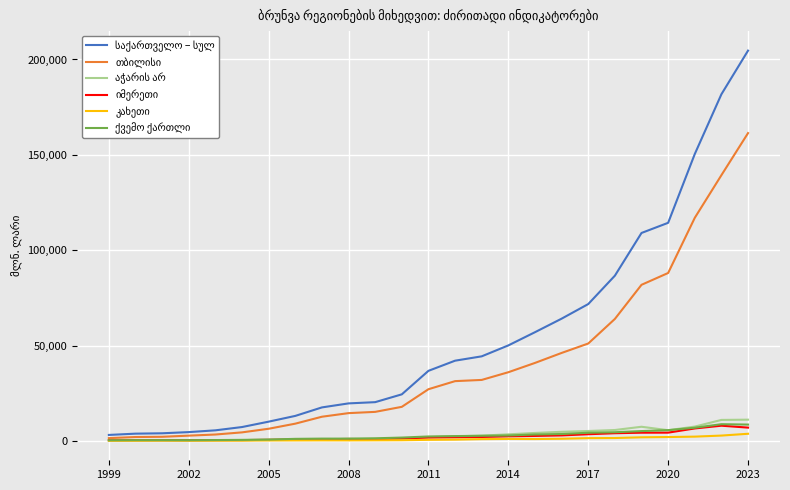

What is the greatest value displayed?

204647.5